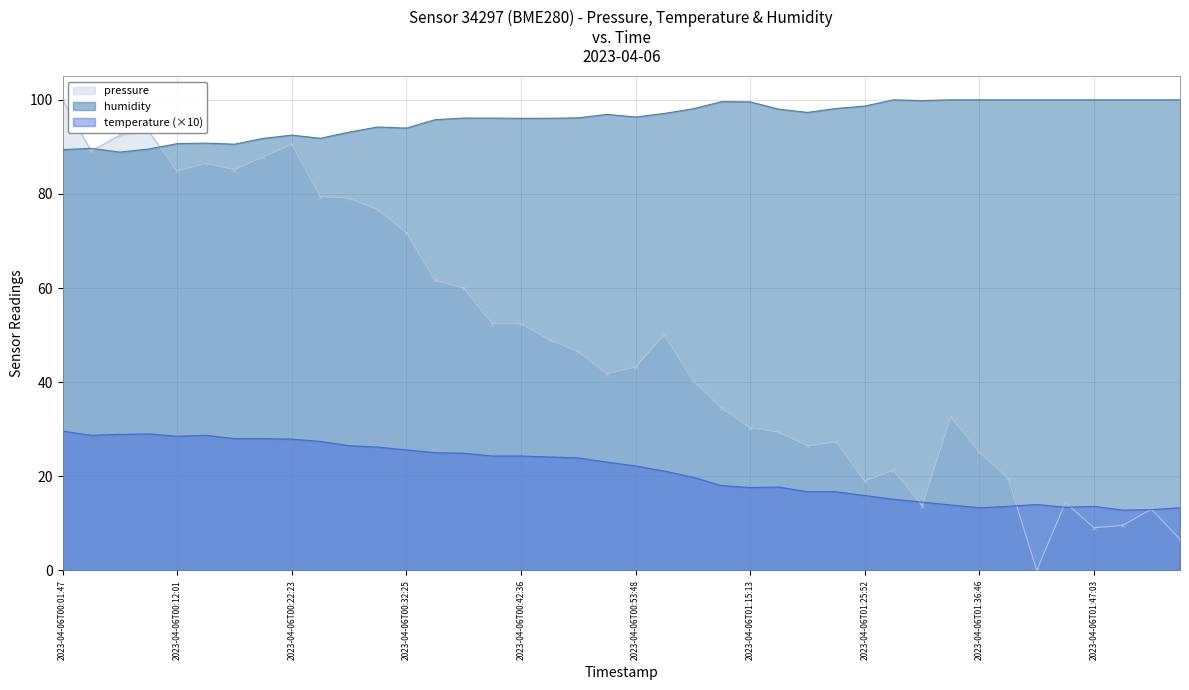

Where is the first local minimum for pressure?

2023-04-06T00:04:20